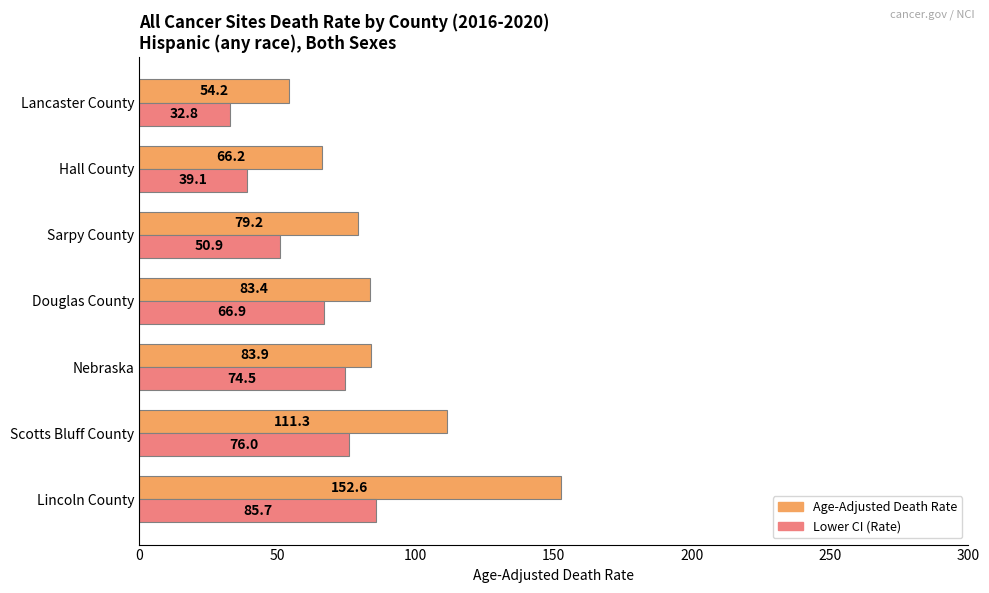

What is the total value across all series at Scotts Bluff County?

187.3